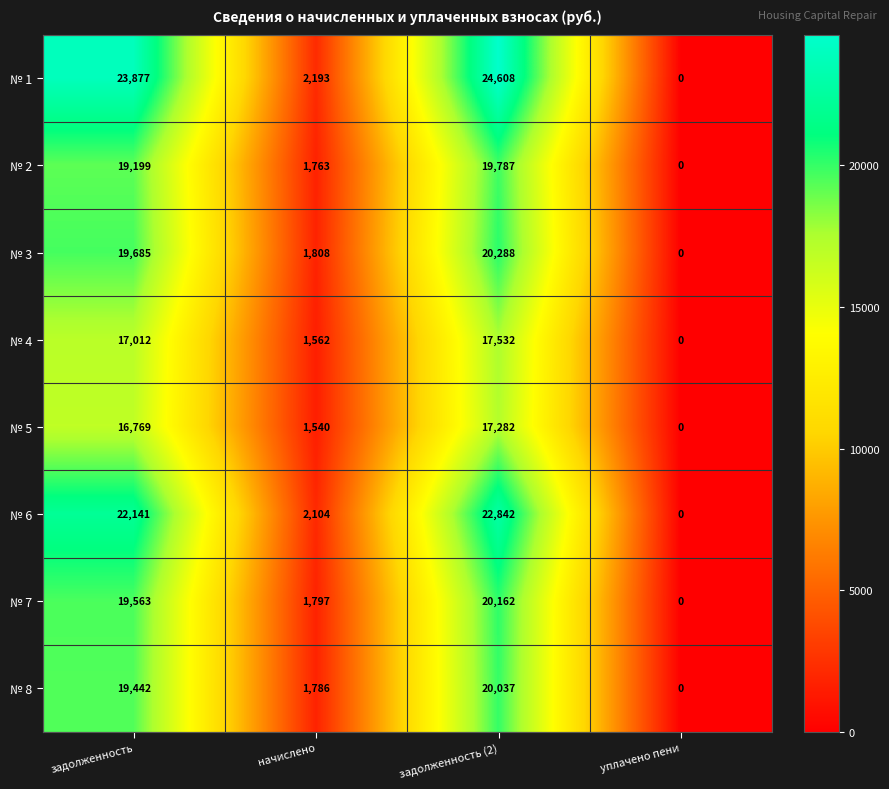

What is the sum of all № 7 values?

41522